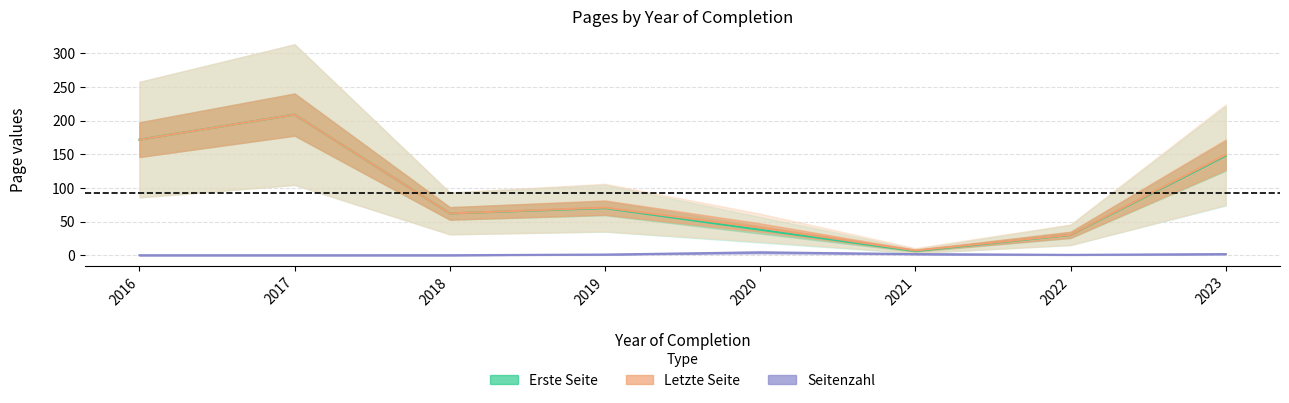

Which has a higher value, 2018 or 2023?

2023